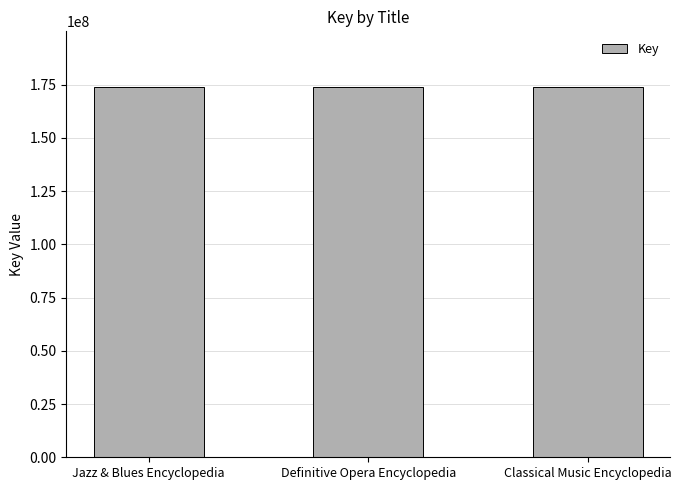

What is the ratio of the value at Definitive Opera Encyclopedia to the value at Classical Music Encyclopedia?

1.0